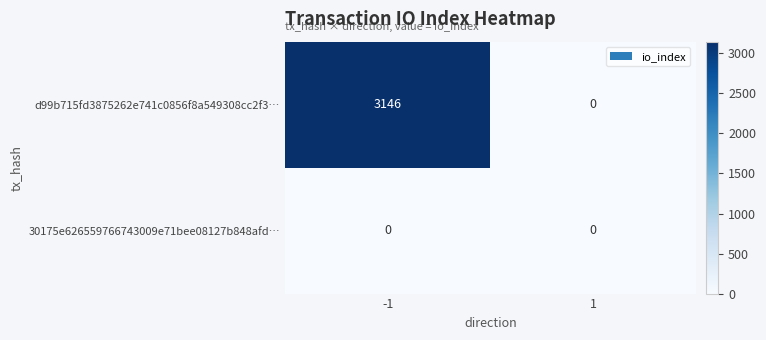

Which series has the largest range (max minus min)?

d99b715fd3875262e741c0856f8a549308cc2f3…